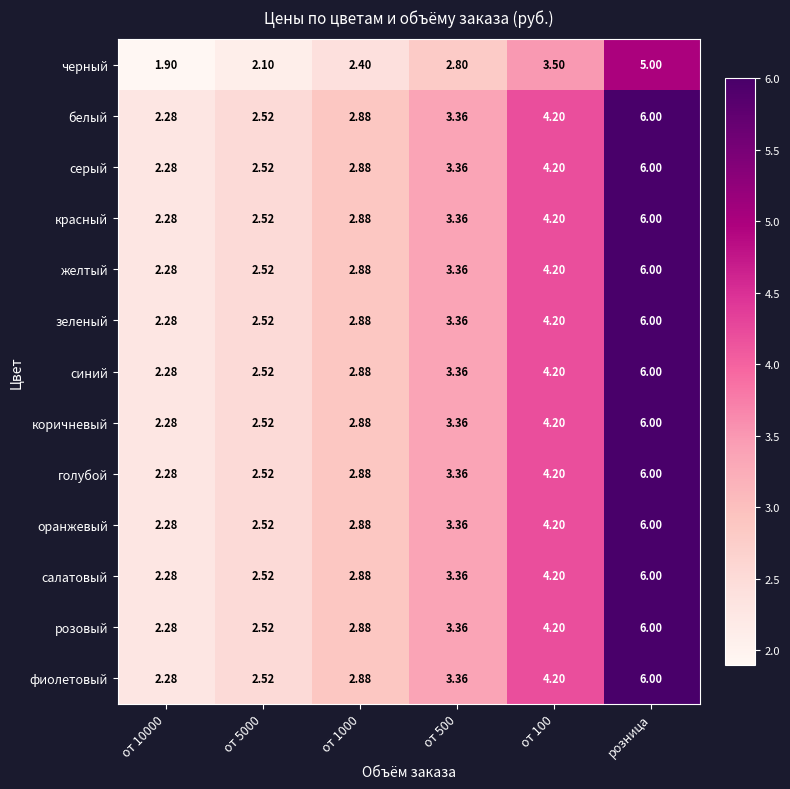

At which label does зеленый reach its peak?

розница